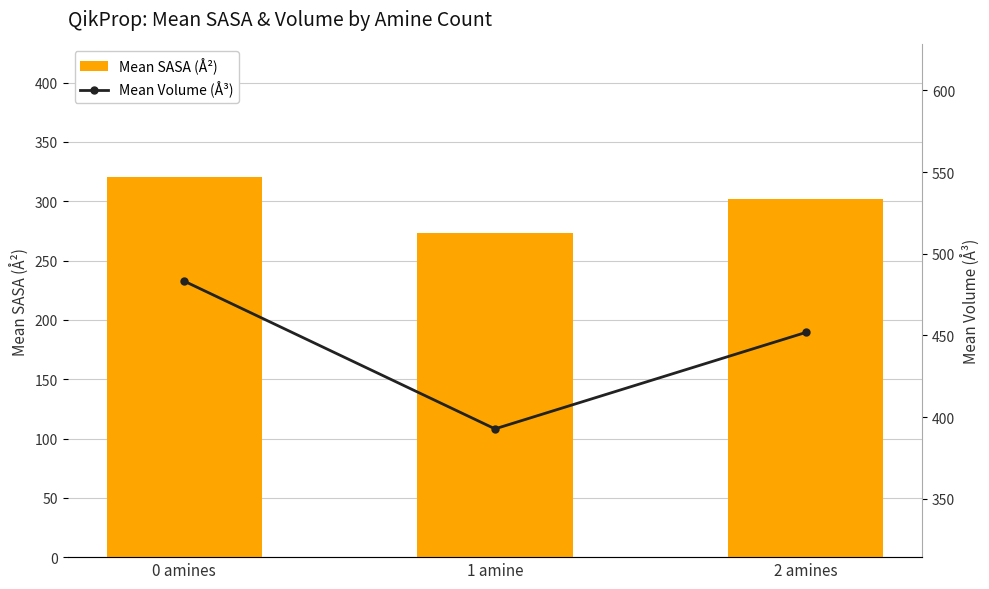

What are all the series names shown in the legend?

Mean SASA (Å²), Mean Volume (Å³)